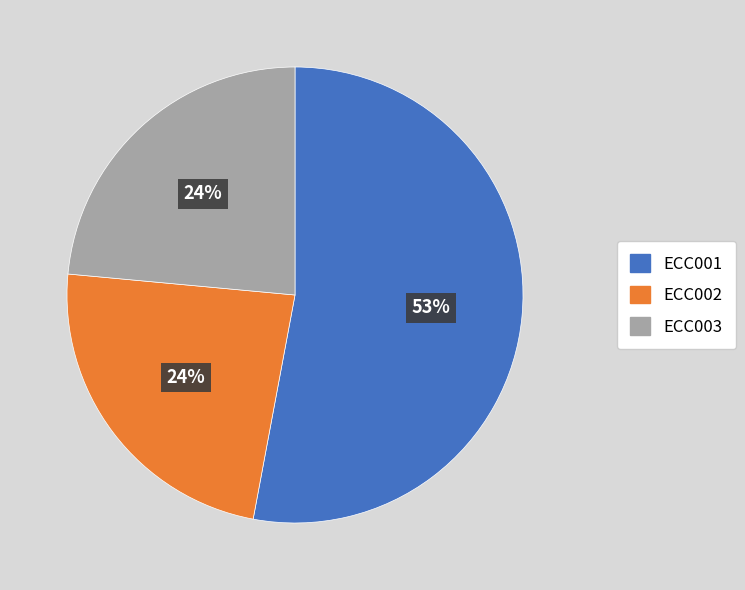

Is it true that ECC003 is 11% of the pie?

False